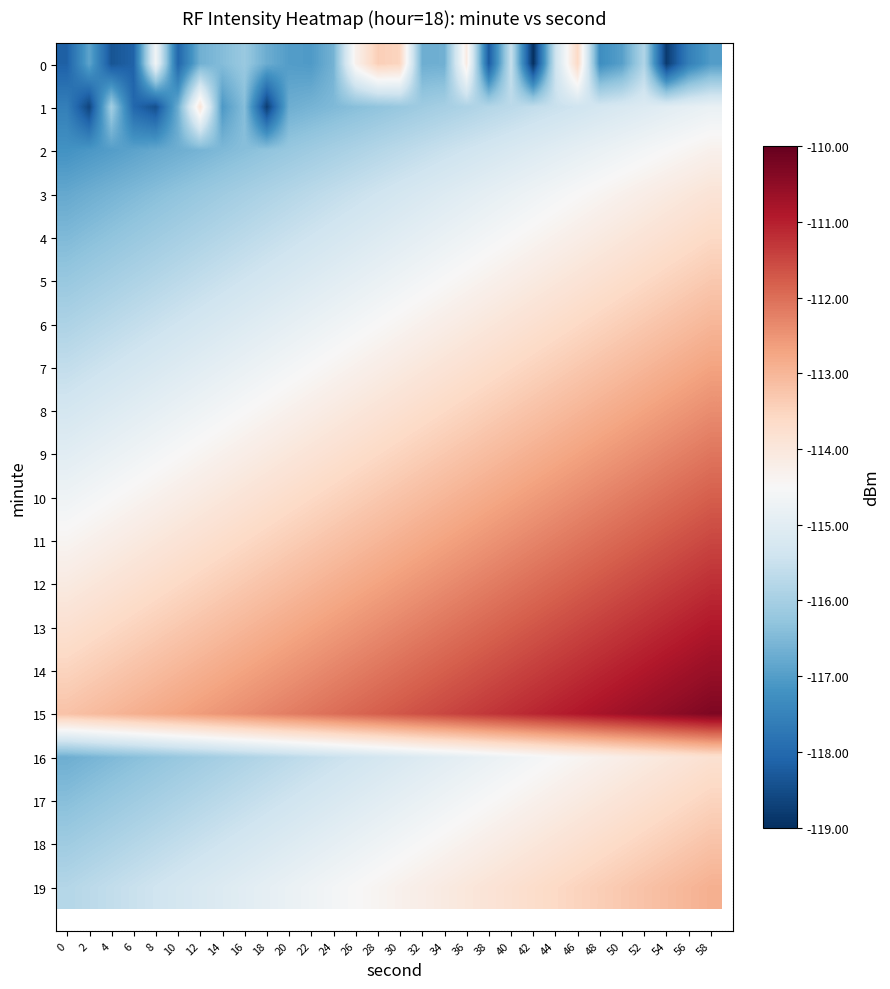

Reading left to right, extract all data points from this chart.

0: 0=-118.2	2=-116.9	4=-118.4	6=-118.1	8=-114.6	10=-118.1	12=-116.7	14=-116.4	16=-116.2	18=-116.7	20=-117.0	22=-117.0	24=-116.6	26=-114.3	28=-113.4	30=-113.5	32=-116.7	34=-116.7	36=-114.1	38=-118.3	40=-115.5	42=-119.0	44=-115.5	46=-113.6	48=-117.3	50=-117.0	52=-115.8	54=-118.8	56=-117.6	58=-117.0
1: 0=-117.6	2=-118.6	4=-116.0	6=-118.0	8=-118.5	10=-116.7	12=-113.9	14=-117.1	16=-116.4	18=-118.8	20=-116.7	22=-116.6	24=-116.5	26=-116.4	28=-116.3	30=-116.2	32=-116.1	34=-116.0	36=-115.9	38=-115.8	40=-115.7	42=-115.6	44=-115.5	46=-115.4	48=-115.3	50=-115.2	52=-115.1	54=-115.0	56=-114.9	58=-114.8
2: 0=-117.2	2=-117.1	4=-117.0	6=-116.9	8=-116.8	10=-116.7	12=-116.6	14=-116.5	16=-116.4	18=-116.3	20=-116.2	22=-116.1	24=-116.0	26=-115.9	28=-115.8	30=-115.7	32=-115.6	34=-115.5	36=-115.4	38=-115.3	40=-115.2	42=-115.1	44=-115.0	46=-114.9	48=-114.8	50=-114.7	52=-114.6	54=-114.5	56=-114.4	58=-114.3
3: 0=-116.8	2=-116.7	4=-116.6	6=-116.5	8=-116.4	10=-116.3	12=-116.2	14=-116.1	16=-116.0	18=-115.9	20=-115.8	22=-115.7	24=-115.6	26=-115.5	28=-115.4	30=-115.3	32=-115.2	34=-115.1	36=-115.0	38=-114.9	40=-114.8	42=-114.7	44=-114.6	46=-114.5	48=-114.4	50=-114.3	52=-114.2	54=-114.1	56=-114.0	58=-113.9
4: 0=-116.5	2=-116.4	4=-116.3	6=-116.2	8=-116.1	10=-116.0	12=-115.9	14=-115.8	16=-115.7	18=-115.6	20=-115.5	22=-115.4	24=-115.3	26=-115.2	28=-115.1	30=-115.0	32=-114.9	34=-114.8	36=-114.7	38=-114.6	40=-114.5	42=-114.4	44=-114.3	46=-114.2	48=-114.1	50=-114.0	52=-113.9	54=-113.8	56=-113.7	58=-113.6
5: 0=-116.2	2=-116.1	4=-116.0	6=-115.9	8=-115.8	10=-115.7	12=-115.6	14=-115.5	16=-115.4	18=-115.3	20=-115.2	22=-115.1	24=-115.0	26=-114.9	28=-114.8	30=-114.7	32=-114.6	34=-114.5	36=-114.4	38=-114.3	40=-114.2	42=-114.1	44=-114.0	46=-113.9	48=-113.8	50=-113.7	52=-113.6	54=-113.5	56=-113.4	58=-113.3
6: 0=-115.9	2=-115.8	4=-115.7	6=-115.6	8=-115.5	10=-115.4	12=-115.3	14=-115.2	16=-115.1	18=-115.0	20=-114.9	22=-114.8	24=-114.7	26=-114.6	28=-114.5	30=-114.4	32=-114.3	34=-114.2	36=-114.1	38=-114.0	40=-113.9	42=-113.8	44=-113.7	46=-113.6	48=-113.5	50=-113.4	52=-113.3	54=-113.2	56=-113.1	58=-113.0
7: 0=-115.6	2=-115.5	4=-115.4	6=-115.3	8=-115.2	10=-115.1	12=-115.0	14=-114.9	16=-114.8	18=-114.7	20=-114.6	22=-114.5	24=-114.4	26=-114.3	28=-114.2	30=-114.1	32=-114.0	34=-113.9	36=-113.8	38=-113.7	40=-113.6	42=-113.5	44=-113.4	46=-113.3	48=-113.2	50=-113.1	52=-113.0	54=-112.9	56=-112.8	58=-112.7
8: 0=-115.3	2=-115.2	4=-115.1	6=-115.0	8=-114.9	10=-114.8	12=-114.7	14=-114.6	16=-114.5	18=-114.4	20=-114.3	22=-114.2	24=-114.1	26=-114.0	28=-113.9	30=-113.8	32=-113.7	34=-113.6	36=-113.5	38=-113.4	40=-113.3	42=-113.2	44=-113.1	46=-113.0	48=-112.9	50=-112.8	52=-112.7	54=-112.6	56=-112.5	58=-112.4
9: 0=-115.0	2=-114.9	4=-114.8	6=-114.7	8=-114.6	10=-114.5	12=-114.4	14=-114.3	16=-114.2	18=-114.1	20=-114.0	22=-113.9	24=-113.8	26=-113.7	28=-113.6	30=-113.5	32=-113.4	34=-113.3	36=-113.2	38=-113.1	40=-113.0	42=-112.9	44=-112.8	46=-112.7	48=-112.6	50=-112.5	52=-112.4	54=-112.3	56=-112.2	58=-112.1
10: 0=-114.7	2=-114.6	4=-114.5	6=-114.4	8=-114.3	10=-114.2	12=-114.1	14=-114.0	16=-113.9	18=-113.8	20=-113.7	22=-113.6	24=-113.5	26=-113.4	28=-113.3	30=-113.2	32=-113.1	34=-113.0	36=-112.9	38=-112.8	40=-112.7	42=-112.6	44=-112.5	46=-112.4	48=-112.3	50=-112.2	52=-112.1	54=-112.0	56=-111.9	58=-111.8
11: 0=-114.4	2=-114.3	4=-114.2	6=-114.1	8=-114.0	10=-113.9	12=-113.8	14=-113.7	16=-113.6	18=-113.5	20=-113.4	22=-113.3	24=-113.2	26=-113.1	28=-113.0	30=-112.9	32=-112.8	34=-112.7	36=-112.6	38=-112.5	40=-112.4	42=-112.3	44=-112.2	46=-112.1	48=-112.0	50=-111.9	52=-111.8	54=-111.7	56=-111.6	58=-111.5
12: 0=-114.1	2=-114.0	4=-113.9	6=-113.8	8=-113.7	10=-113.6	12=-113.5	14=-113.4	16=-113.3	18=-113.2	20=-113.1	22=-113.0	24=-112.9	26=-112.8	28=-112.7	30=-112.6	32=-112.5	34=-112.4	36=-112.3	38=-112.2	40=-112.1	42=-112.0	44=-111.9	46=-111.8	48=-111.7	50=-111.6	52=-111.5	54=-111.4	56=-111.3	58=-111.2
13: 0=-113.8	2=-113.7	4=-113.6	6=-113.5	8=-113.4	10=-113.3	12=-113.2	14=-113.1	16=-113.0	18=-112.9	20=-112.8	22=-112.7	24=-112.6	26=-112.5	28=-112.4	30=-112.3	32=-112.2	34=-112.1	36=-112.0	38=-111.9	40=-111.8	42=-111.7	44=-111.6	46=-111.5	48=-111.4	50=-111.3	52=-111.2	54=-111.1	56=-111.0	58=-110.9
14: 0=-113.5	2=-113.4	4=-113.3	6=-113.2	8=-113.1	10=-113.0	12=-112.9	14=-112.8	16=-112.7	18=-112.6	20=-112.5	22=-112.4	24=-112.3	26=-112.2	28=-112.1	30=-112.0	32=-111.9	34=-111.8	36=-111.7	38=-111.6	40=-111.5	42=-111.4	44=-111.3	46=-111.2	48=-111.1	50=-111.0	52=-110.9	54=-110.8	56=-110.7	58=-110.6
15: 0=-113.2	2=-113.1	4=-113.0	6=-112.9	8=-112.8	10=-112.7	12=-112.6	14=-112.5	16=-112.4	18=-112.3	20=-112.2	22=-112.1	24=-112.0	26=-111.9	28=-111.8	30=-111.7	32=-111.6	34=-111.5	36=-111.4	38=-111.3	40=-111.2	42=-111.1	44=-111.0	46=-110.9	48=-110.8	50=-110.7	52=-110.6	54=-110.5	56=-110.4	58=-110.3
16: 0=-116.7	2=-116.6	4=-116.5	6=-116.4	8=-116.3	10=-116.2	12=-116.1	14=-116.0	16=-115.9	18=-115.8	20=-115.7	22=-115.6	24=-115.5	26=-115.4	28=-115.3	30=-115.2	32=-115.1	34=-115.0	36=-114.9	38=-114.8	40=-114.7	42=-114.6	44=-114.5	46=-114.4	48=-114.3	50=-114.2	52=-114.1	54=-114.0	56=-113.9	58=-113.8
17: 0=-116.4	2=-116.3	4=-116.2	6=-116.1	8=-116.0	10=-115.9	12=-115.8	14=-115.7	16=-115.6	18=-115.5	20=-115.4	22=-115.3	24=-115.2	26=-115.1	28=-115.0	30=-114.9	32=-114.8	34=-114.7	36=-114.6	38=-114.5	40=-114.4	42=-114.3	44=-114.2	46=-114.1	48=-114.0	50=-113.9	52=-113.8	54=-113.7	56=-113.6	58=-113.5
18: 0=-116.1	2=-116.0	4=-115.9	6=-115.8	8=-115.7	10=-115.6	12=-115.5	14=-115.4	16=-115.3	18=-115.2	20=-115.1	22=-115.0	24=-114.9	26=-114.8	28=-114.7	30=-114.6	32=-114.5	34=-114.4	36=-114.3	38=-114.2	40=-114.1	42=-114.0	44=-113.9	46=-113.8	48=-113.7	50=-113.6	52=-113.5	54=-113.4	56=-113.3	58=-113.2
19: 0=-115.8	2=-115.7	4=-115.6	6=-115.5	8=-115.4	10=-115.3	12=-115.2	14=-115.1	16=-115.0	18=-114.9	20=-114.8	22=-114.7	24=-114.6	26=-114.5	28=-114.4	30=-114.3	32=-114.2	34=-114.1	36=-114.0	38=-113.9	40=-113.8	42=-113.7	44=-113.6	46=-113.5	48=-113.4	50=-113.3	52=-113.2	54=-113.1	56=-113.0	58=-112.9